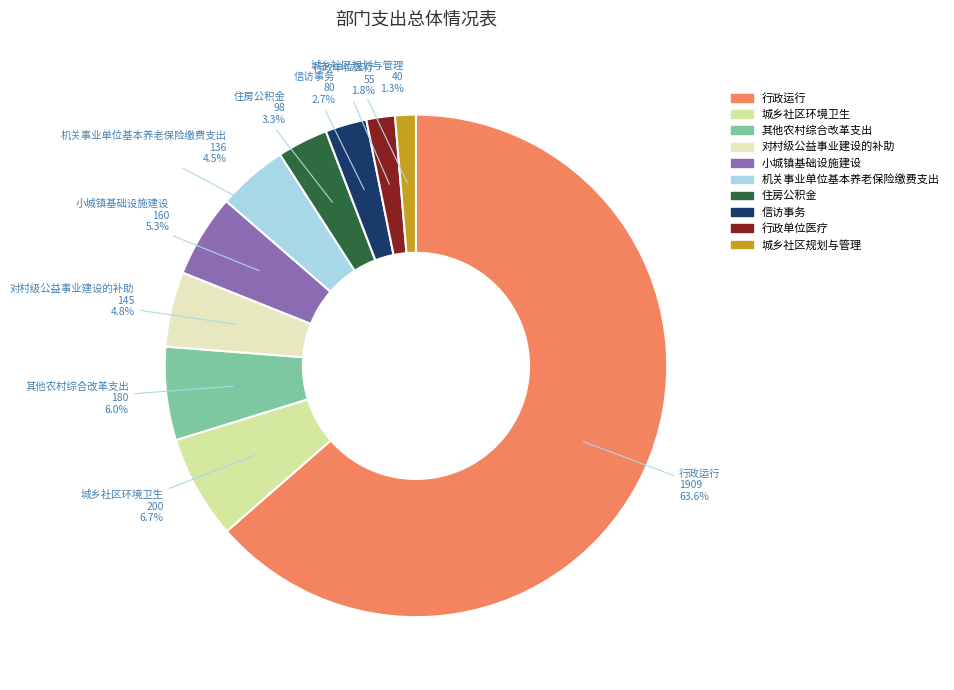

What is the largest slice in the pie chart?

行政运行